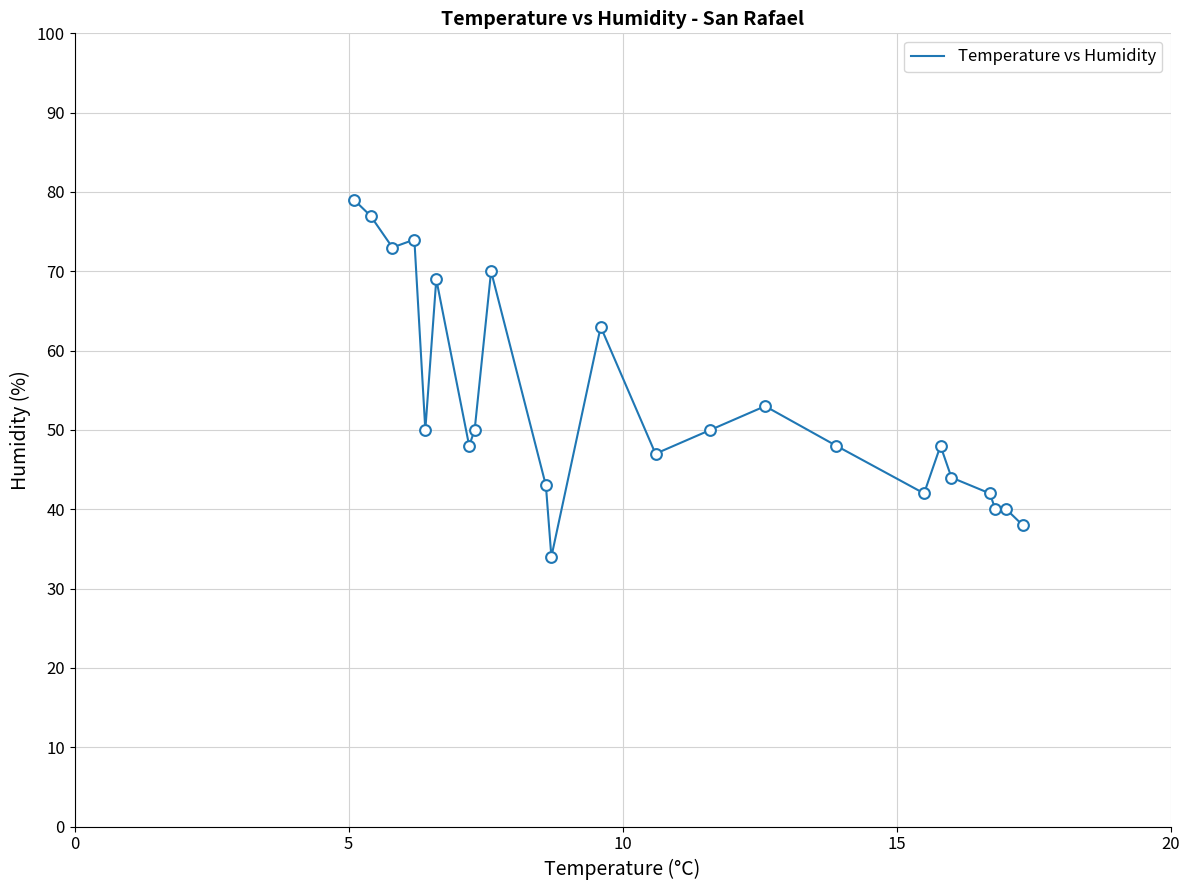

What is the greatest value displayed?

79